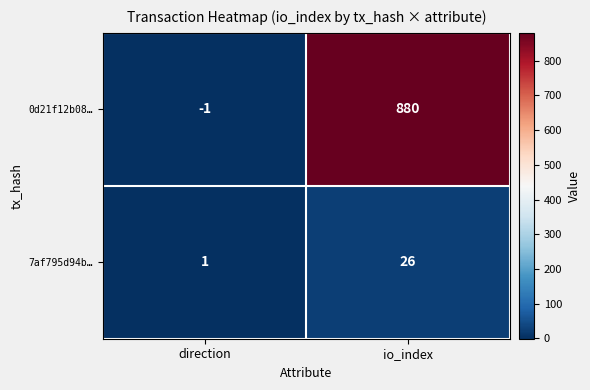

How many data points in 0d21f12b08… are less than 880?

1